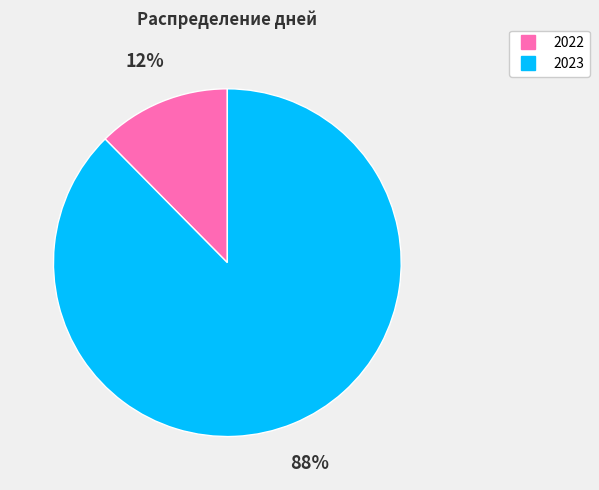

Is it true that 2023 is 95% of the pie?

False